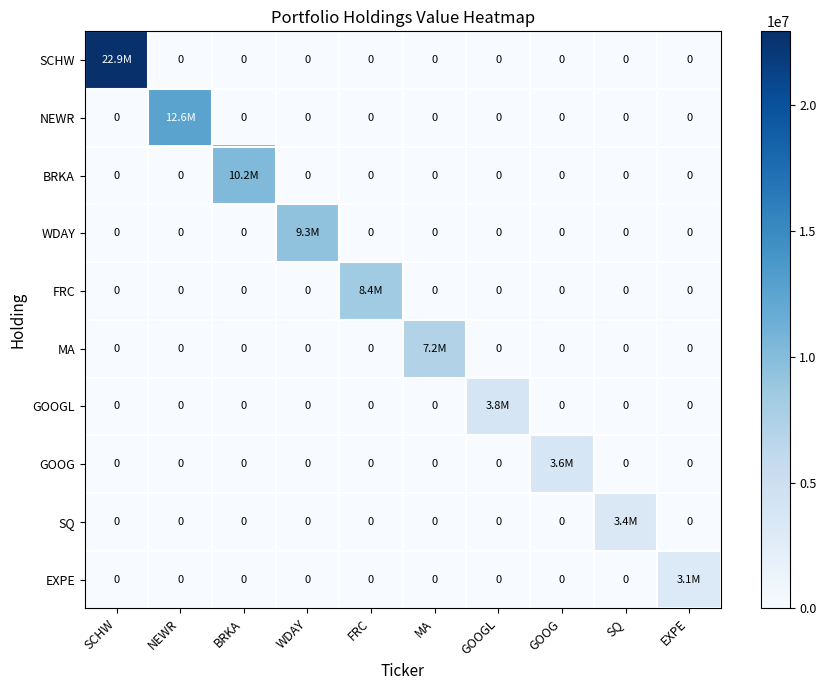

What is the average value of the SCHW series?

2293400